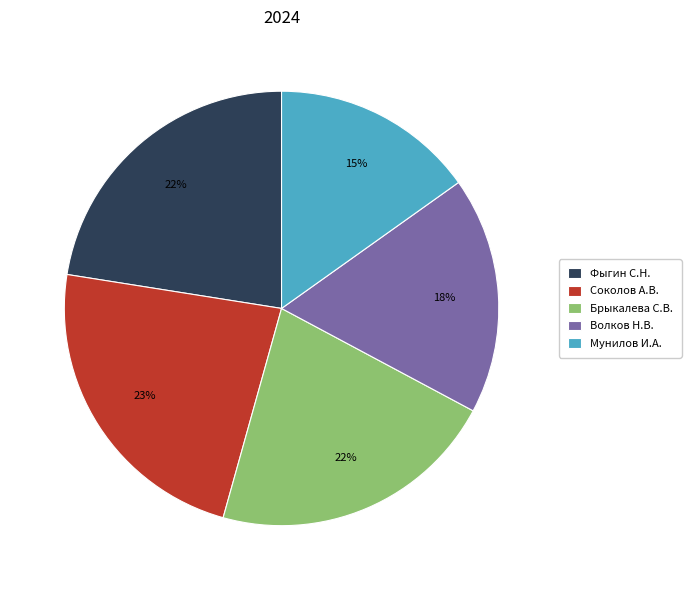

To the nearest percent, what is the difference between the largest and smallest slice percentages?

8%